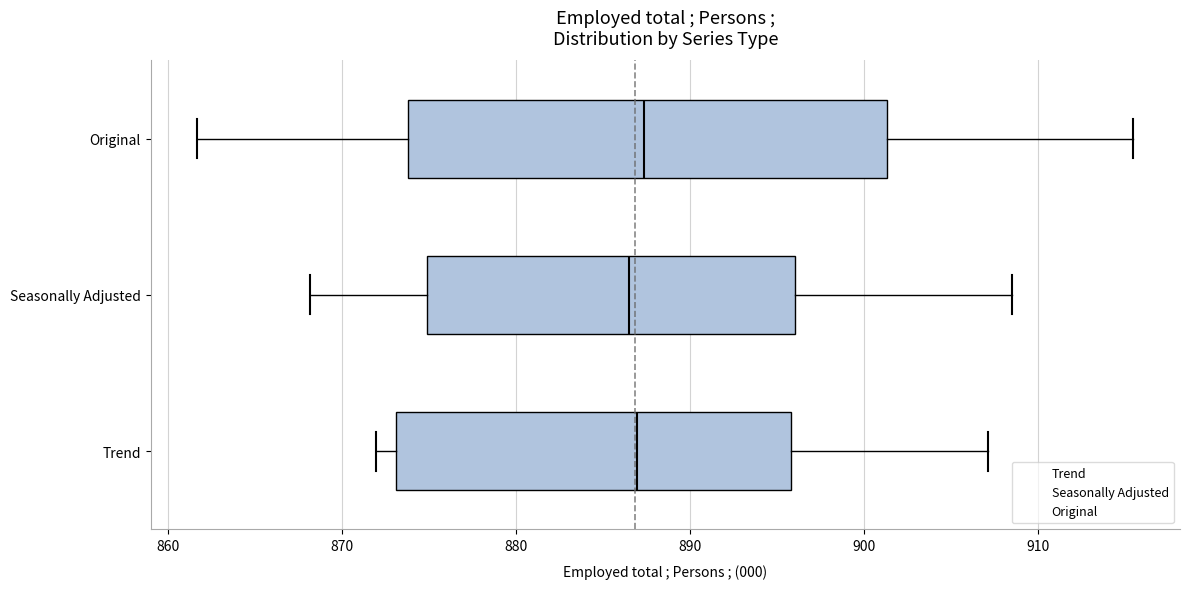

Reading bottom to top, read every box against the x-axis: the position of its median line, the range the box covers, and the ends of its whiskers. The values are not printed on the chart, so give them approximately, as read against the axis.

Trend: median 887, box 873 to 896, whiskers 872 to 907
Seasonally Adjusted: median 886, box 875 to 896, whiskers 868 to 908
Original: median 887, box 874 to 901, whiskers 862 to 915